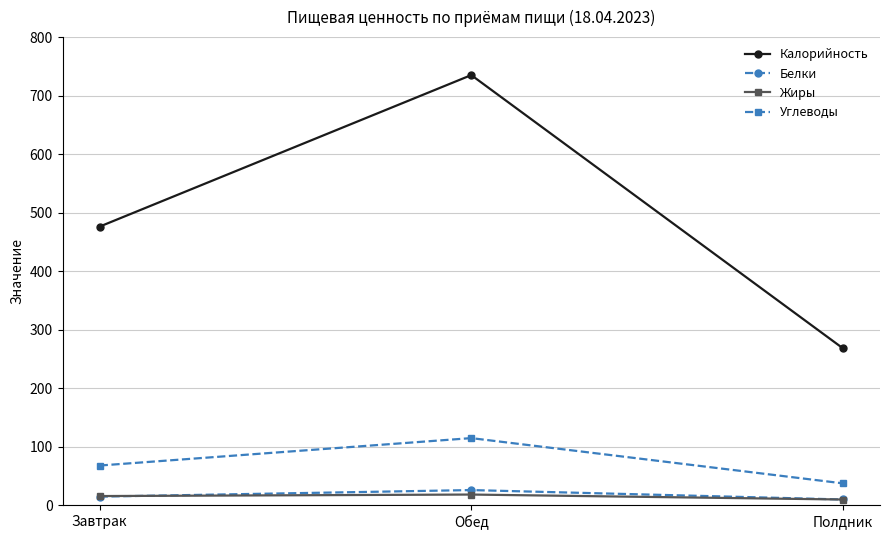

Which series changed the most between Обед and Полдник?

Калорийность